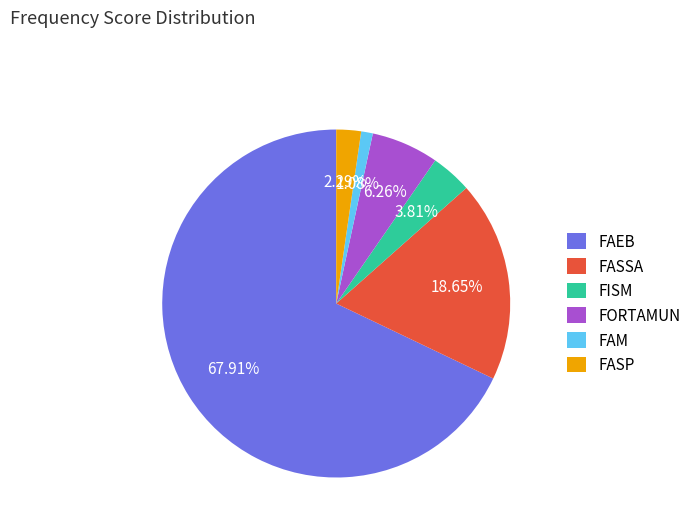

What is the majority slice?

FAEB